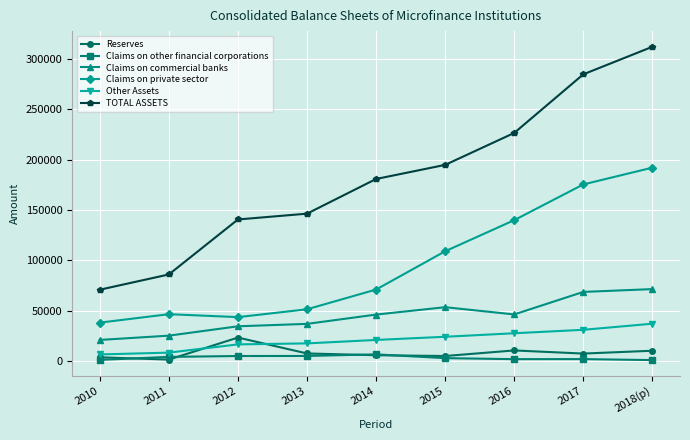

At 2012, list the series in order from smallest to largest.

Claims on other financial corporations, Other Assets, Reserves, Claims on commercial banks, Claims on private sector, TOTAL ASSETS